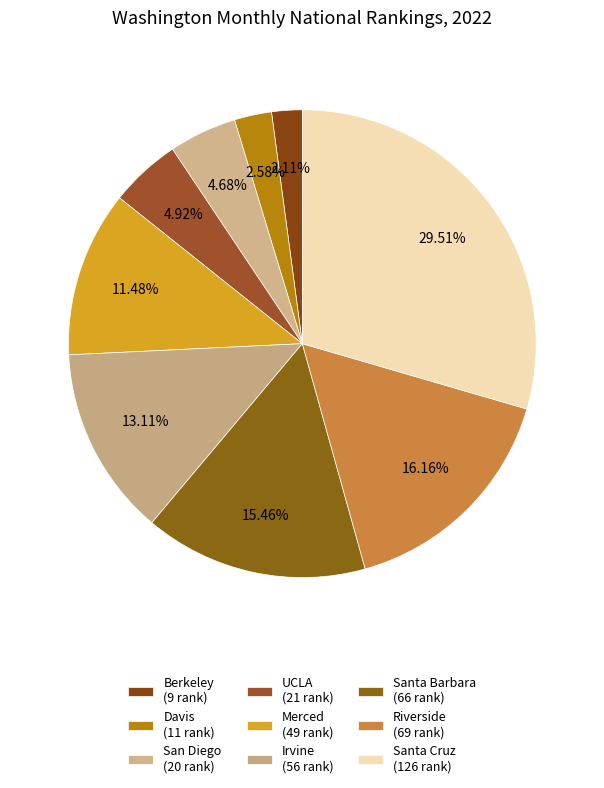

Does Riverside account for over 50% of the chart?

No